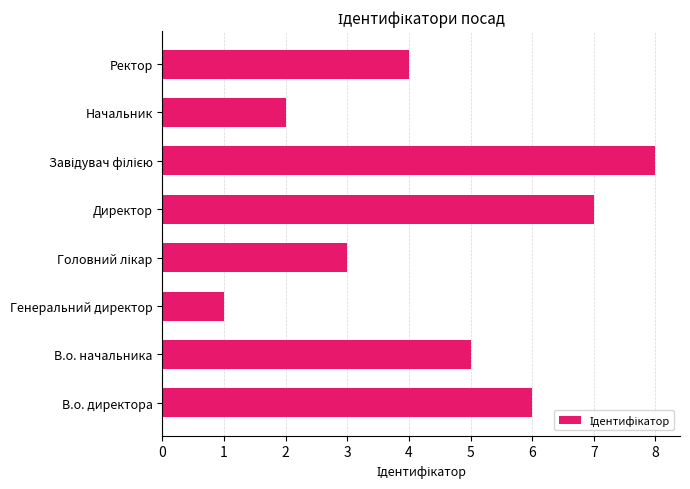

Reading top to bottom, transcribe all the data shown in this chart.

4	2	8	7	3	1	5	6